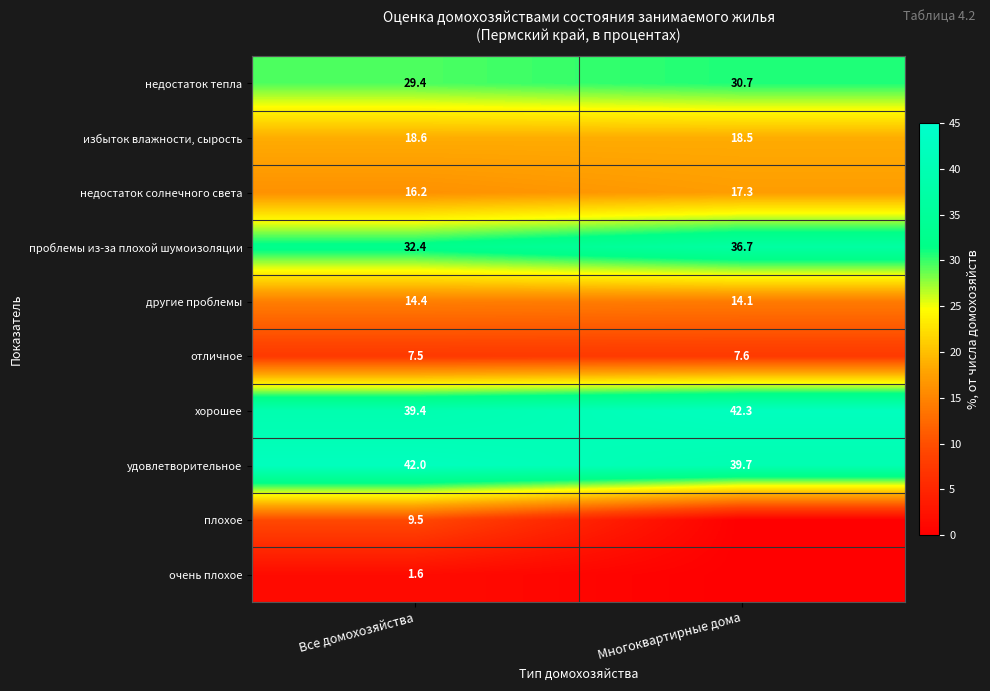

Rank the series at Все домохозяйства from highest to lowest value.

удовлетворительное, хорошее, проблемы из-за плохой шумоизоляции, недостаток тепла, избыток влажности, сырость, недостаток солнечного света, другие проблемы, плохое, отличное, очень плохое